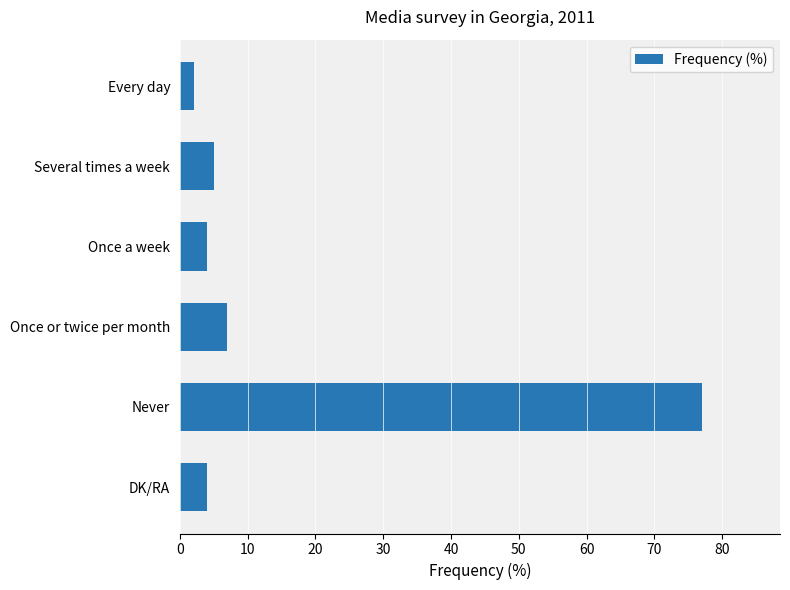

How many data points are less than 5?

3